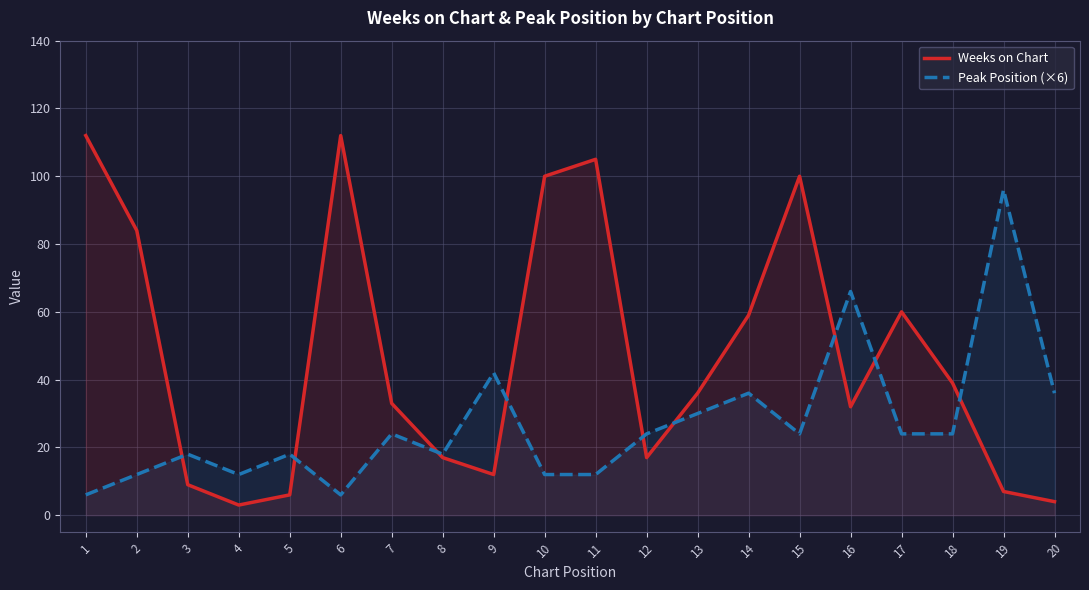

Which series has the largest range (max minus min)?

Weeks on Chart